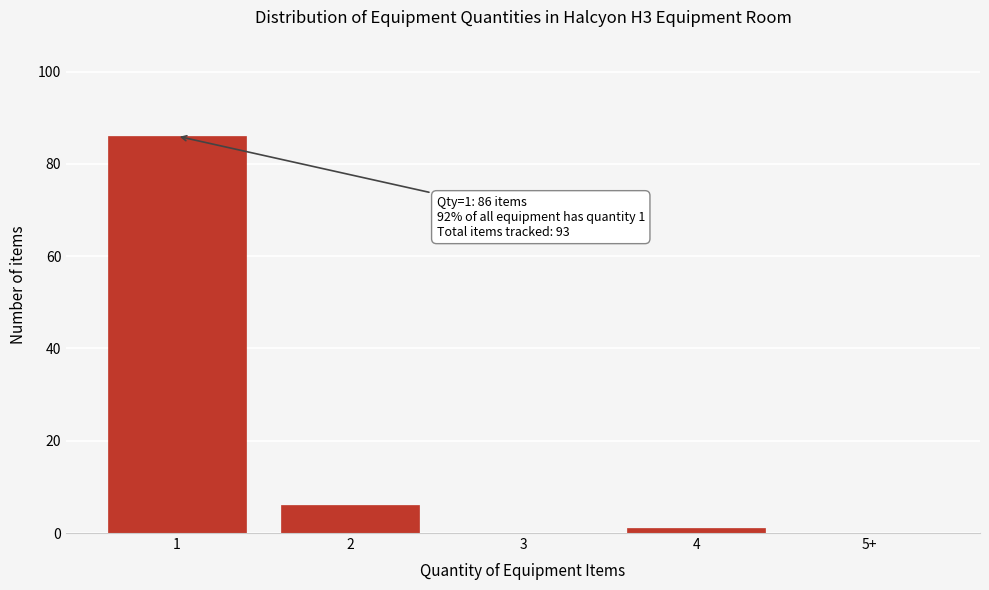

Reading left to right, list all the values displayed in this chart.

1=86	2=6	3=0	4=1	5+=0